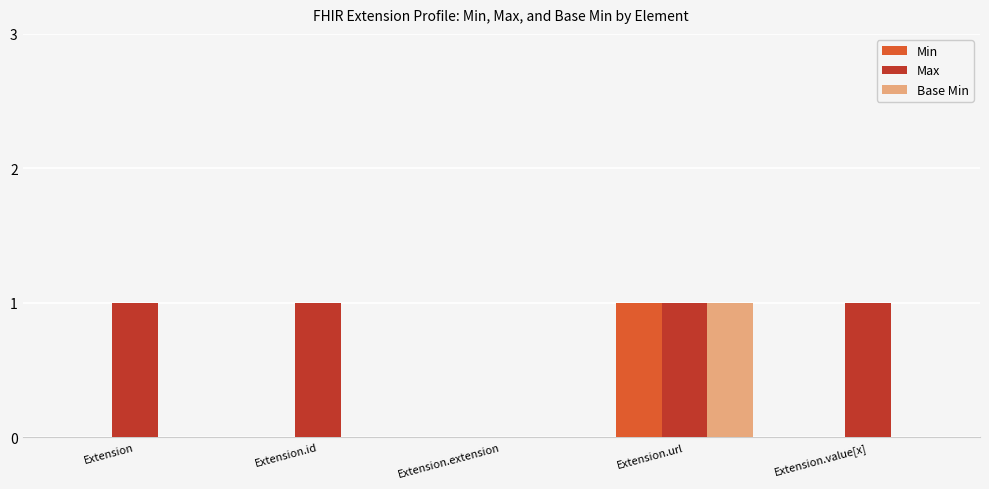

Reading right to left, what are all the values shown in this chart?

Min: 0	1	0	0	0
Max: 1	1	0	1	1
Base Min: 0	1	0	0	0